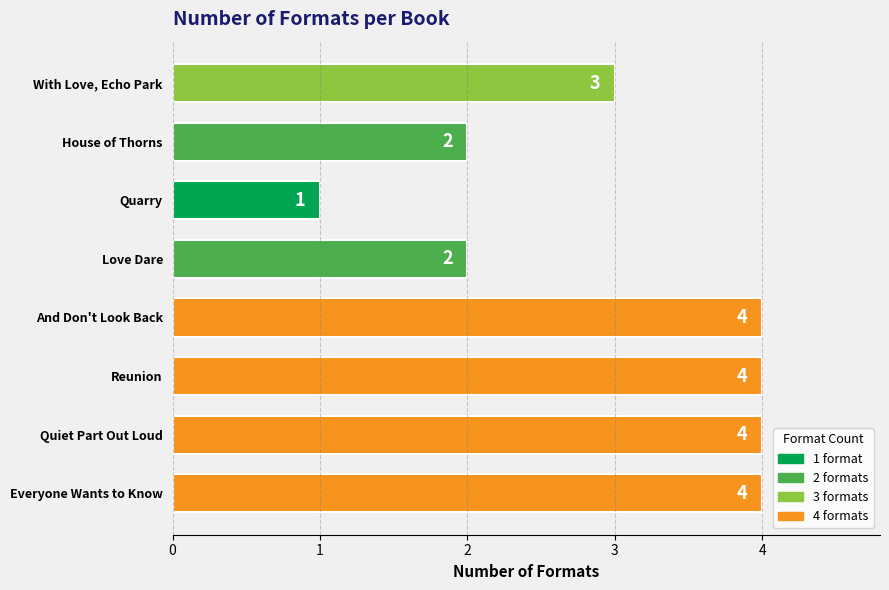

Is it true that the value at With Love, Echo Park is 3?

True